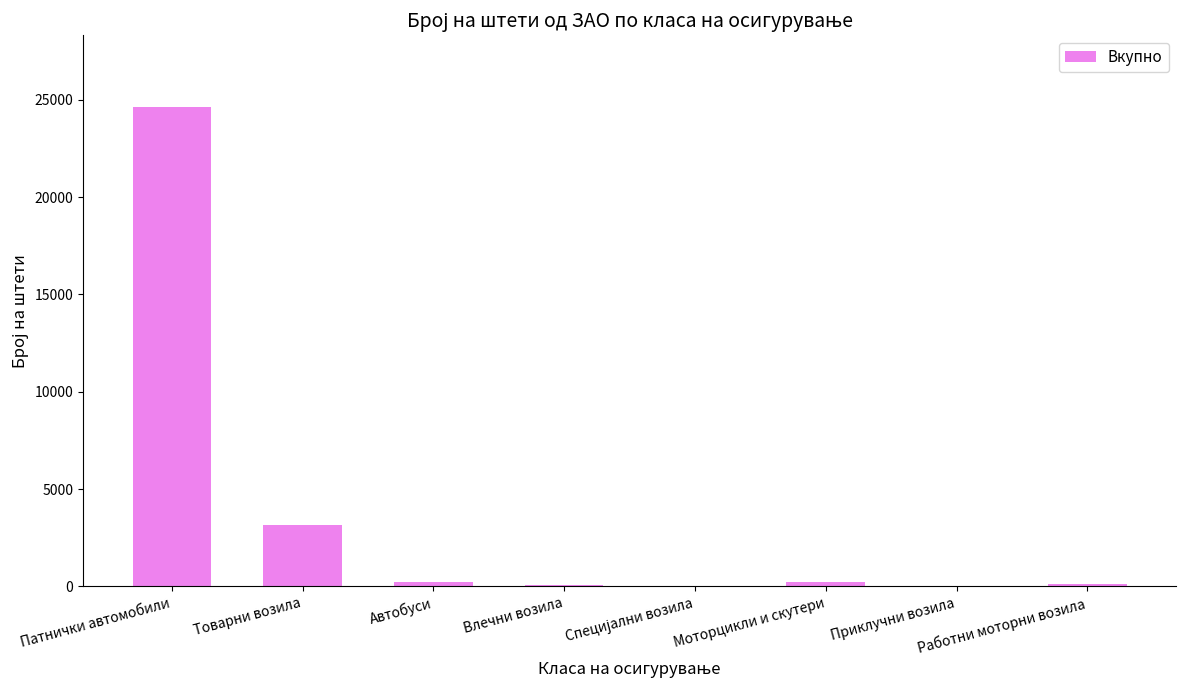

Between Приклучни возила and Товарни возила, which is larger?

Товарни возила